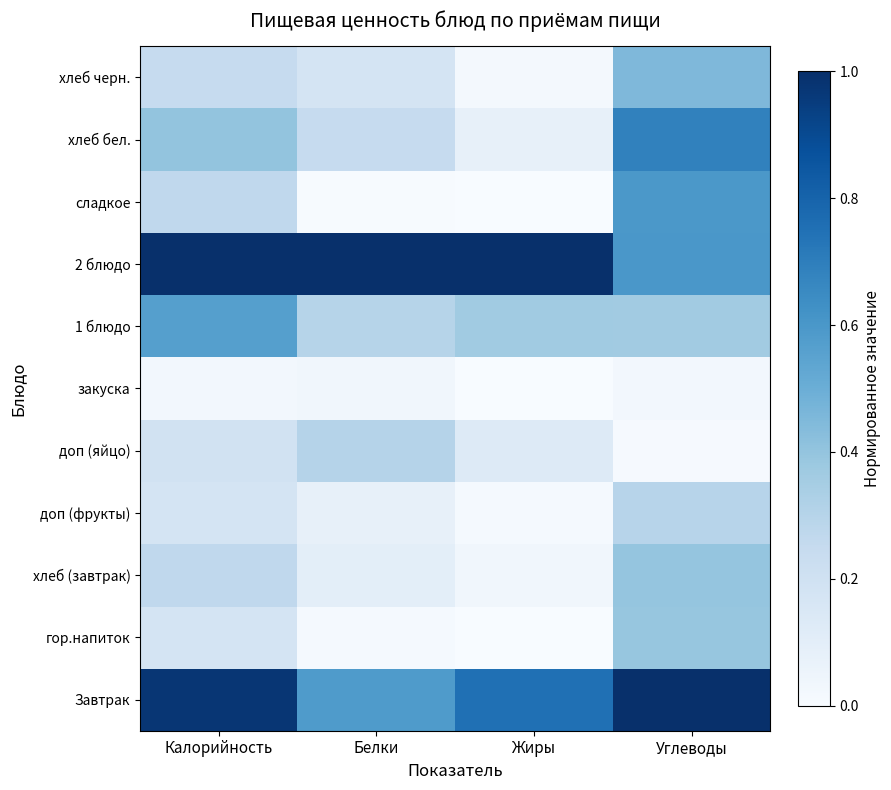

What is the difference between the highest and lowest values at Калорийность?

1.0